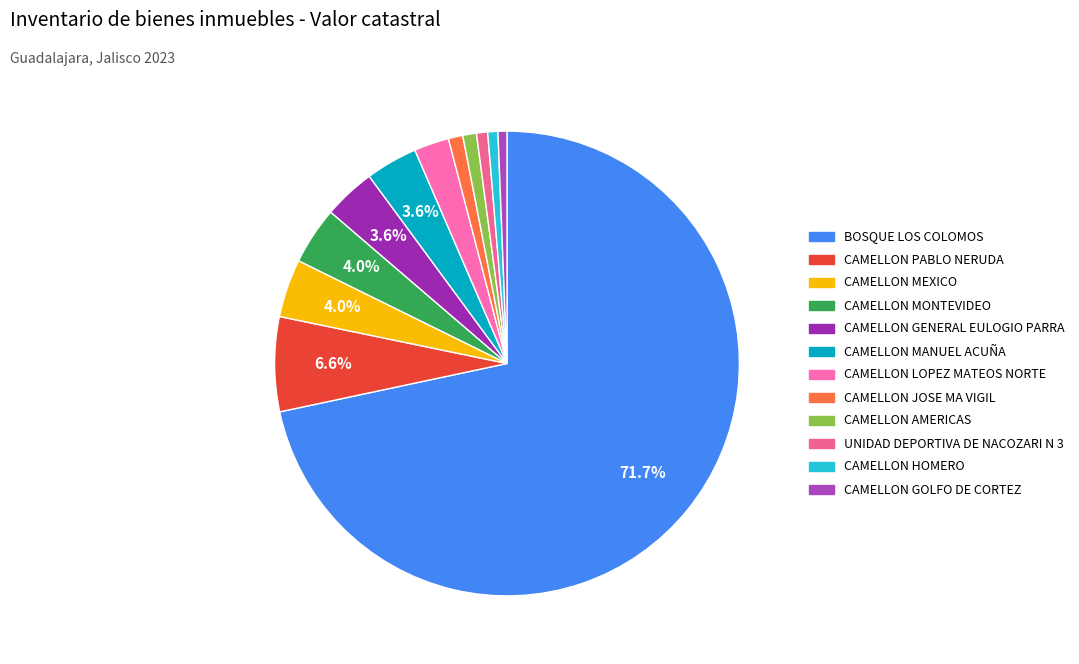

How many segments does this pie chart have?

12